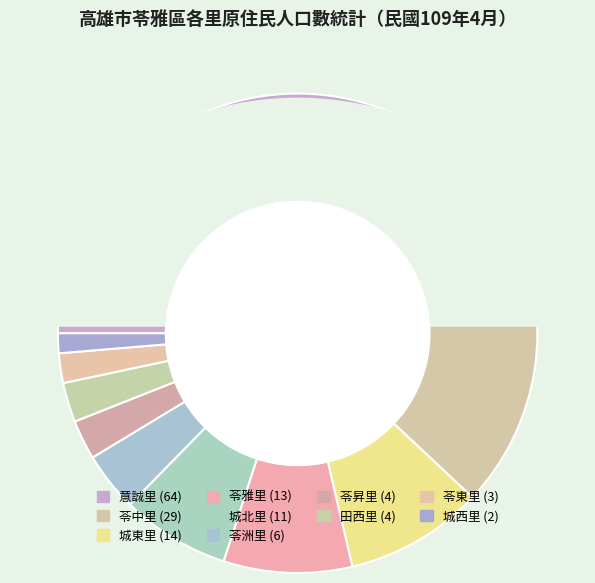

What percentage do 苓昇里 and 意誠里 together represent?

45.3%